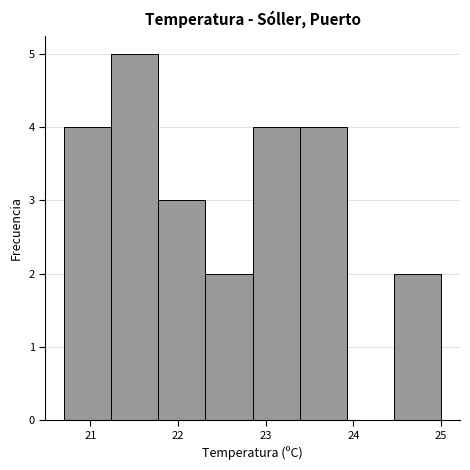

What is the height of the bar covering 20.7 to 21.2 on the x-axis? Neither the bar edges nor the heights are printed on the chart, so give them approximately, as read against the axes.

4